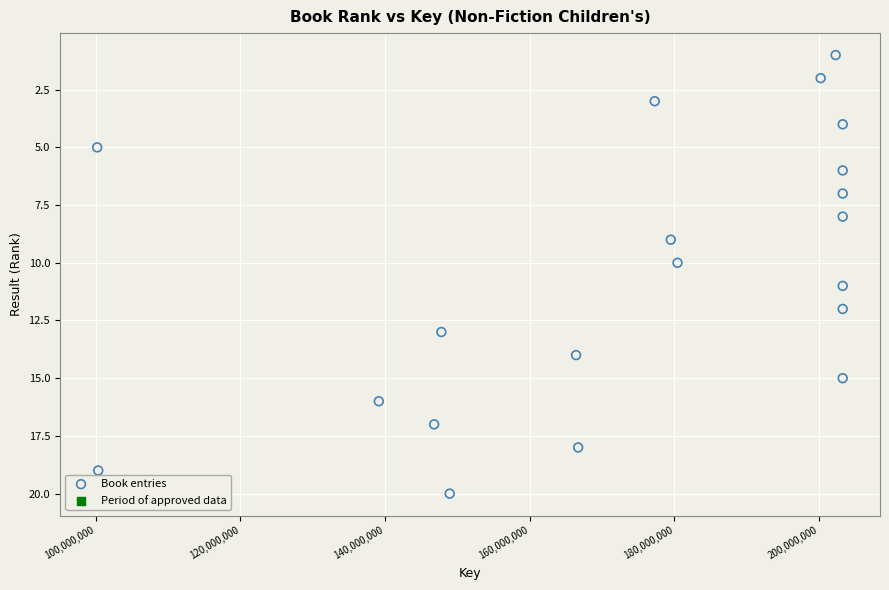

What is the range of Y values (max minus min)?

19